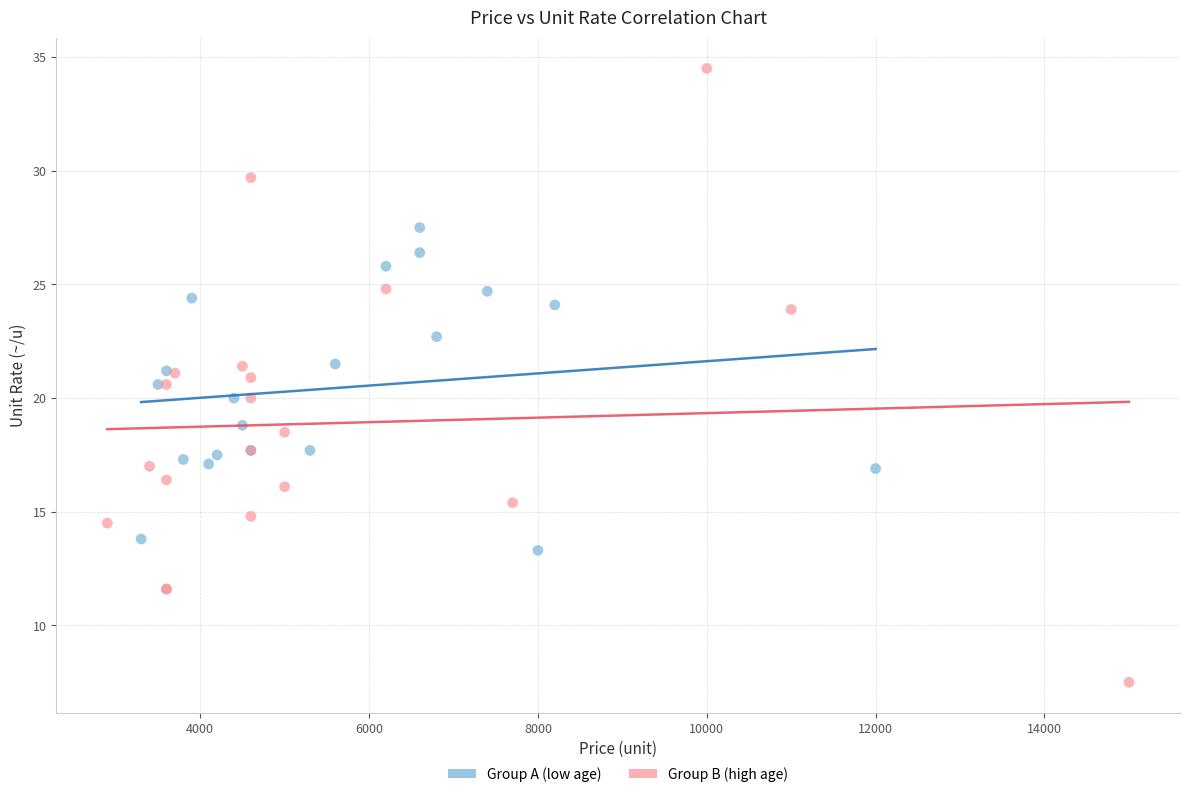

Which series reaches the minimum Y coordinate?

Group B (high age)